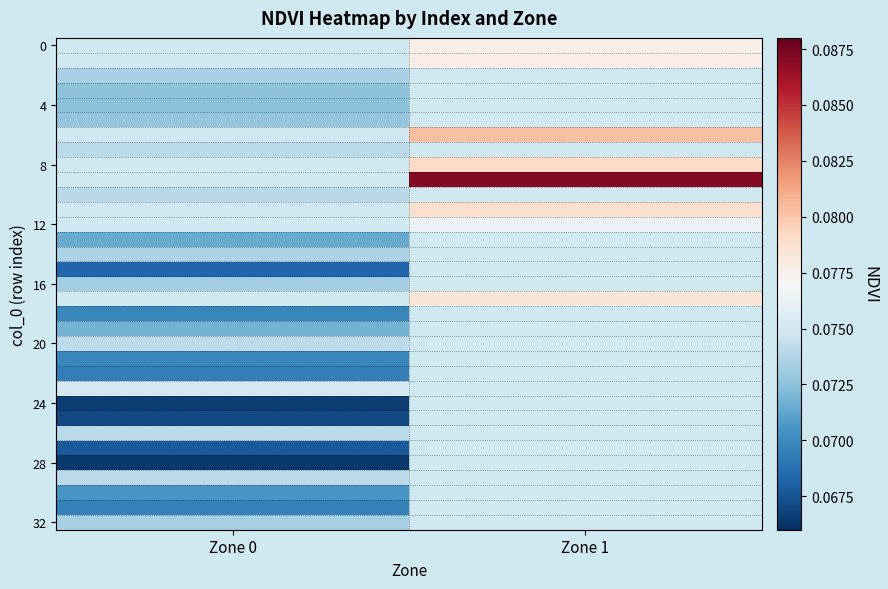

At which category does the chart reach its minimum across all series?

Zone 0